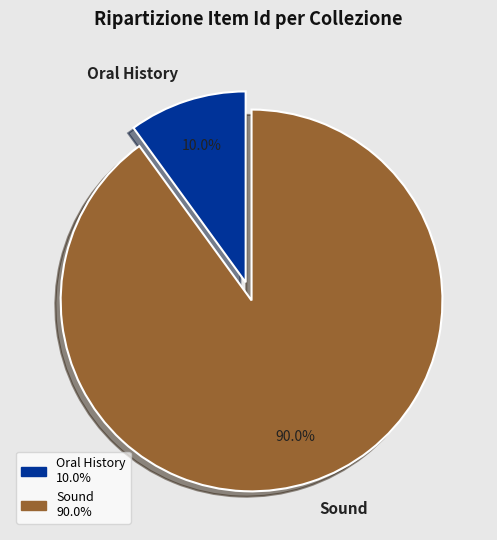

Between Sound and Oral History, which is larger?

Sound